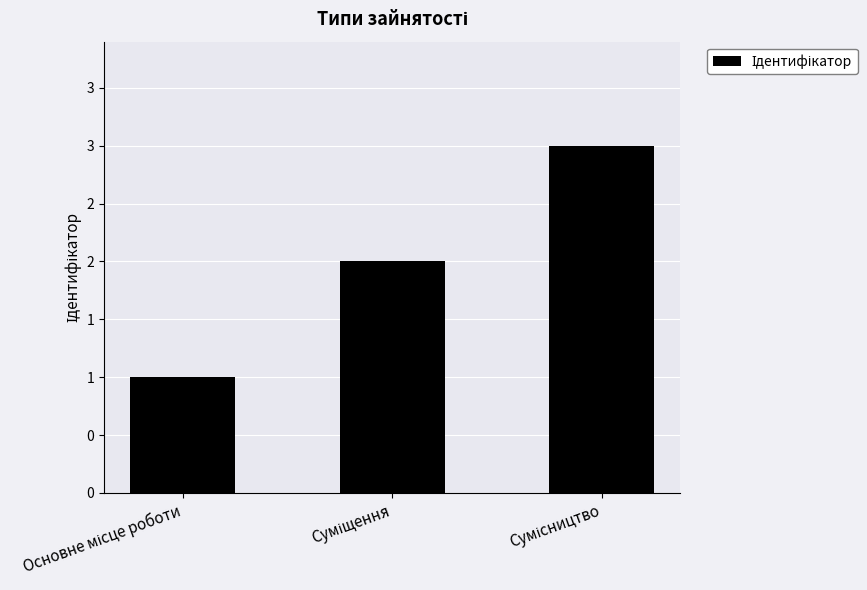

What is the sum of the values at Сумісництво and Суміщення?

5